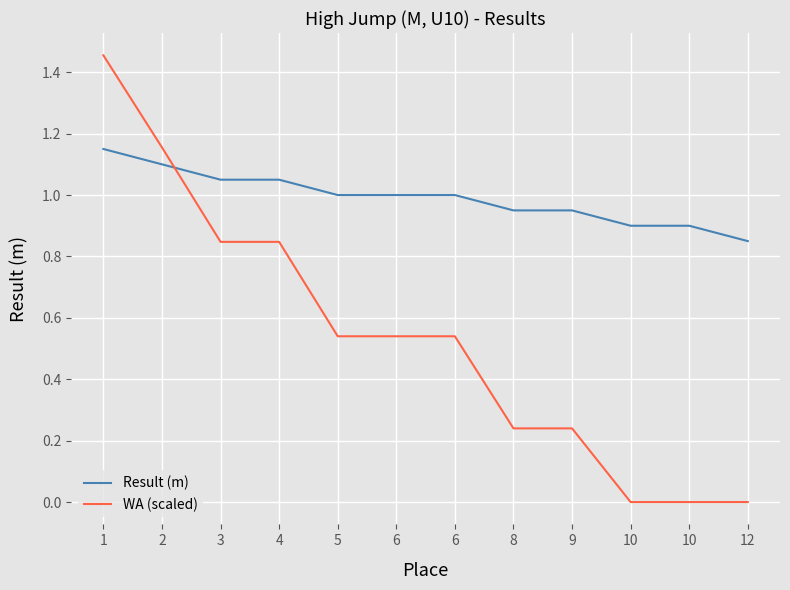

Does the chart have visible grid lines?

Yes